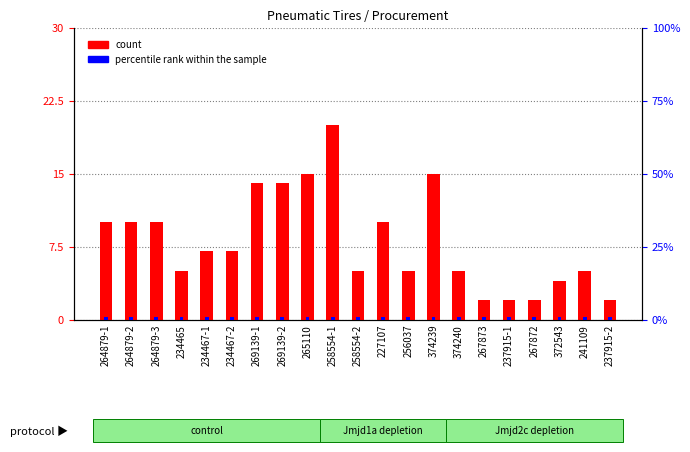

Rank the series at 234465 from lowest to highest value.

percentile rank within the sample, count